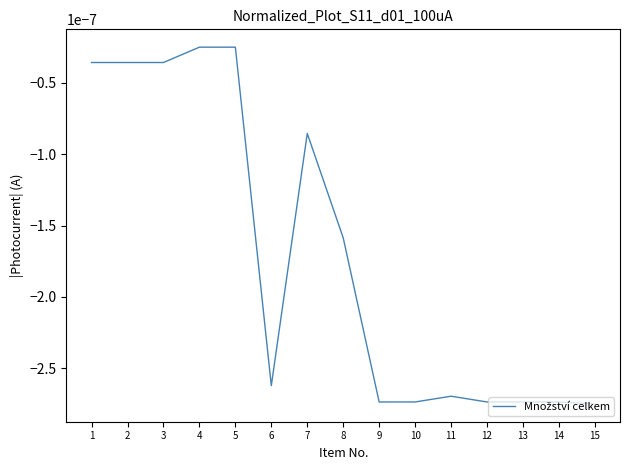

Does the chart have visible grid lines?

No